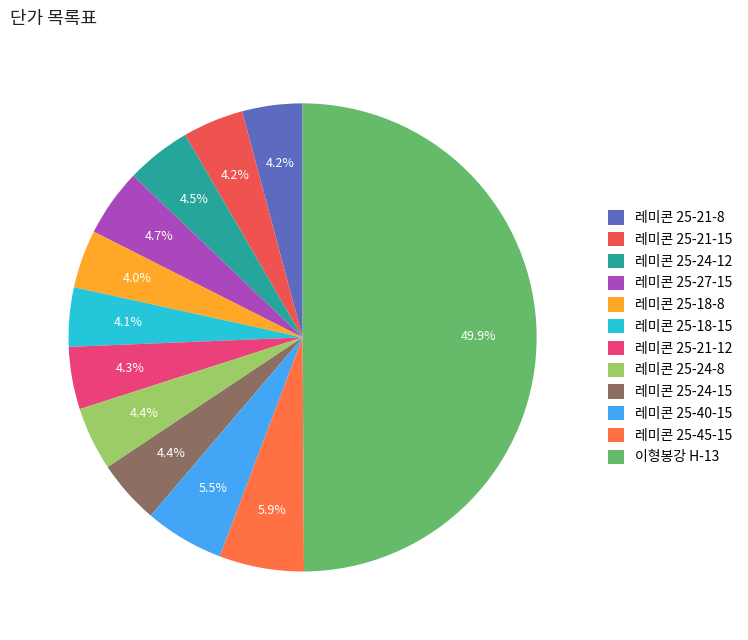

Is 레미콘 25-24-8 the majority of the pie?

No